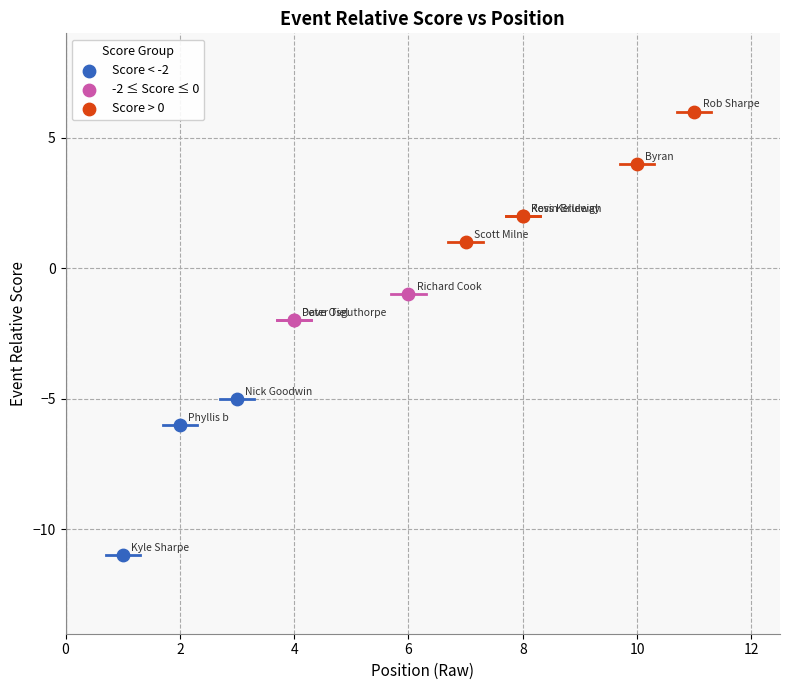

Which series reaches the maximum Y coordinate?

Score > 0